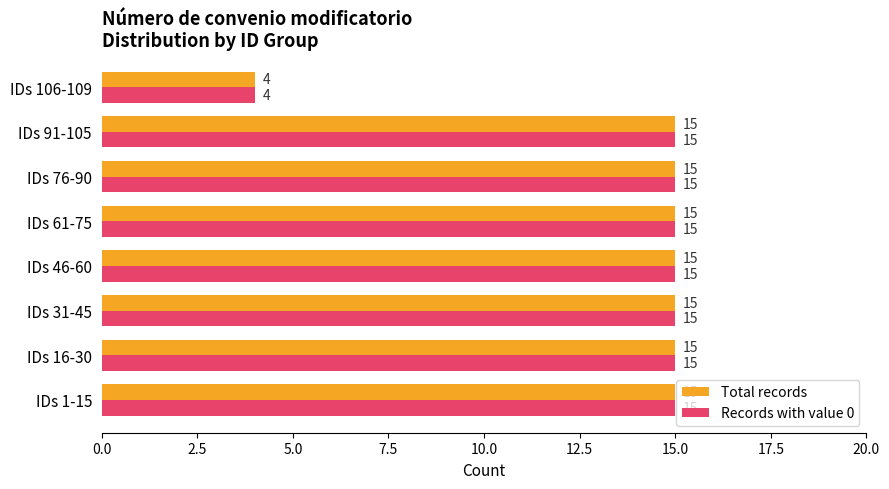

What is the difference between the maximum and minimum values in the Total records series?

11